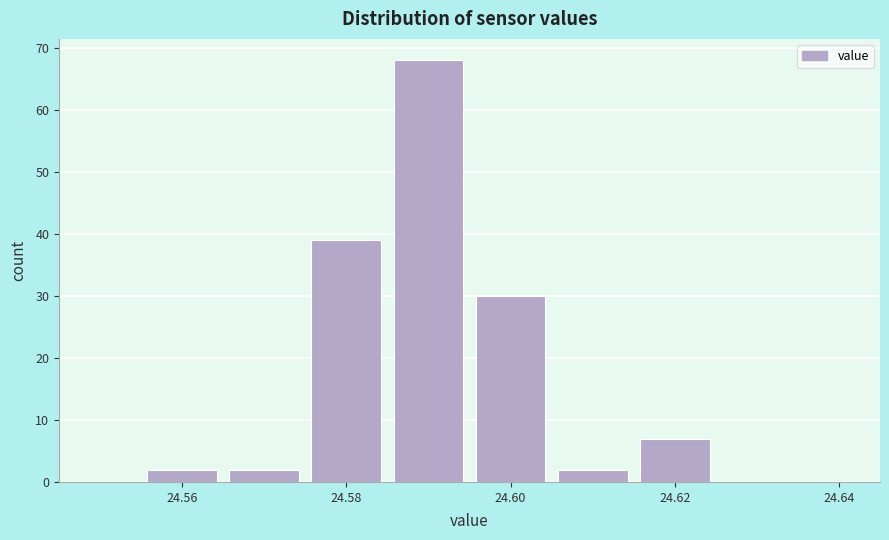

Which range on the x-axis has the tallest bar?

24.585 to 24.595